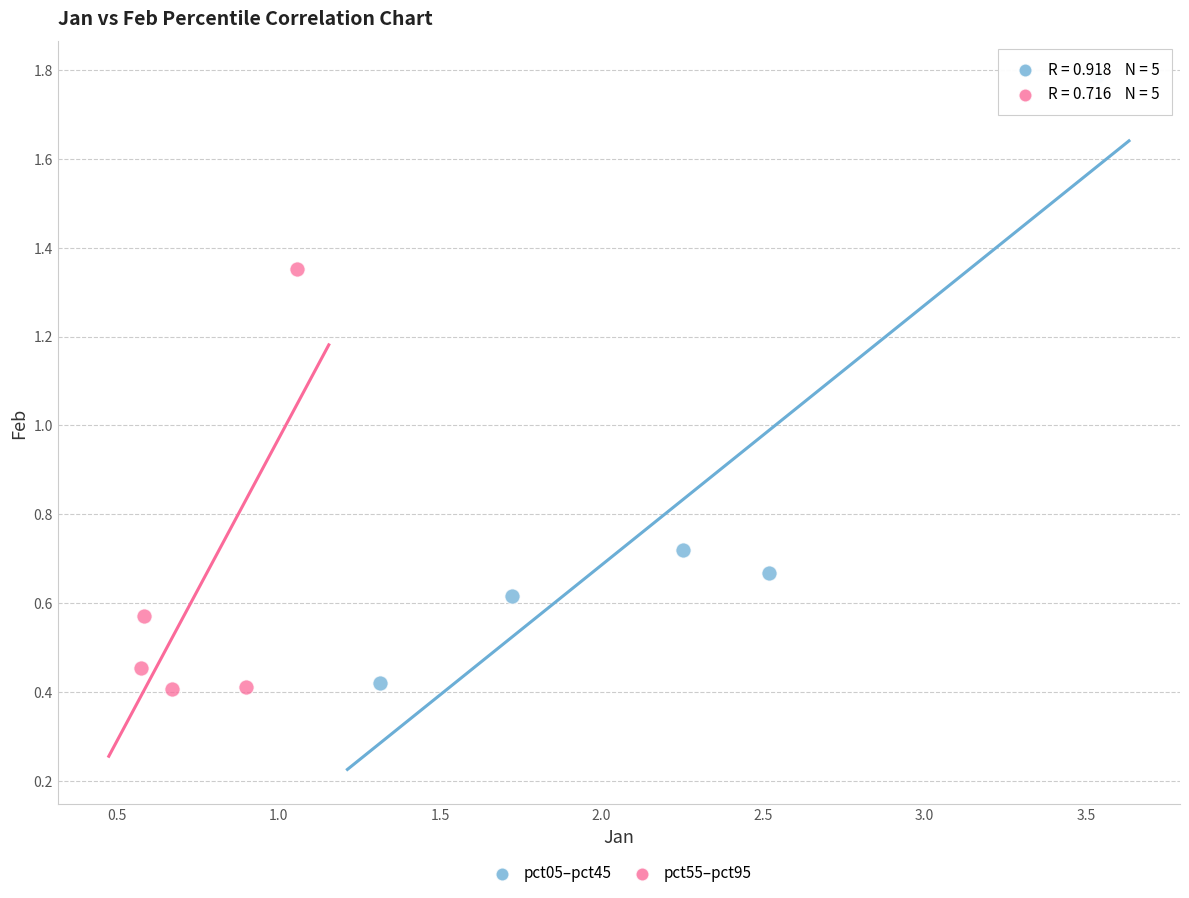

What are all the series names shown in the legend?

pct05–pct45, pct55–pct95